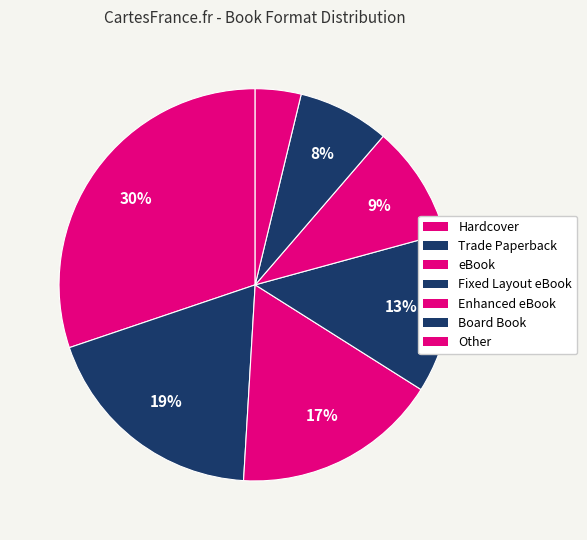

Is the sum of Board Book and Hardcover greater than half?

No